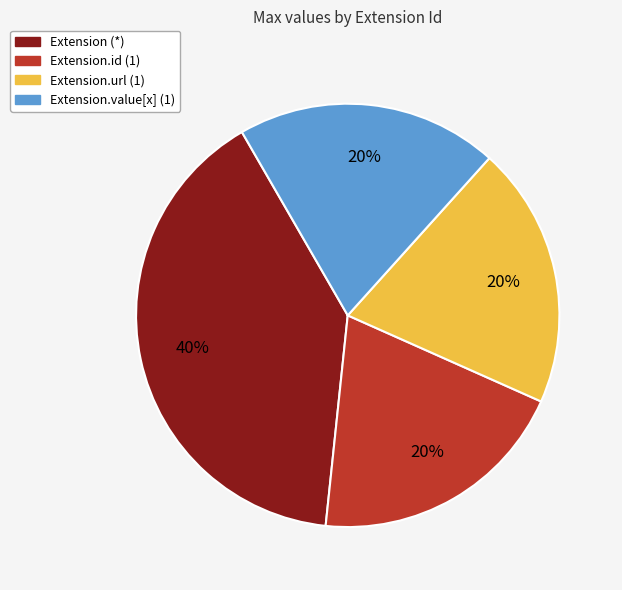

How many slices are in this pie chart?

4